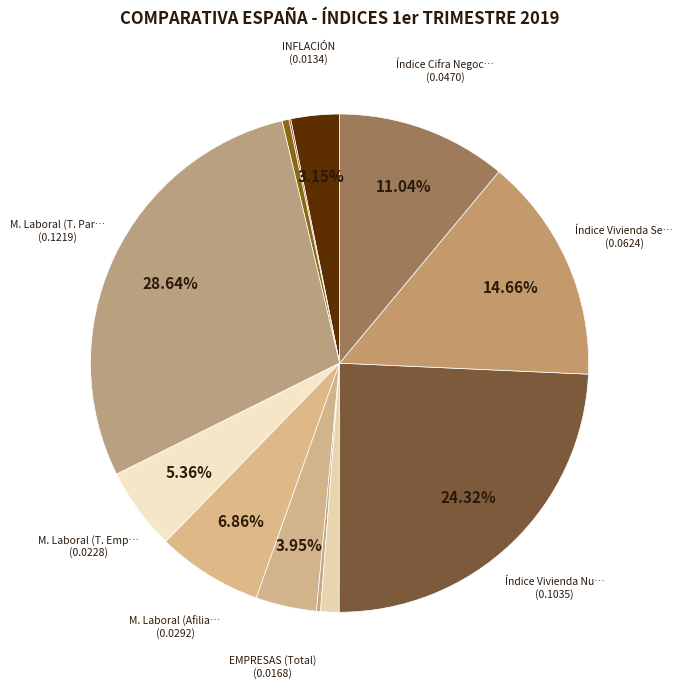

Does any single category account for the majority?

No